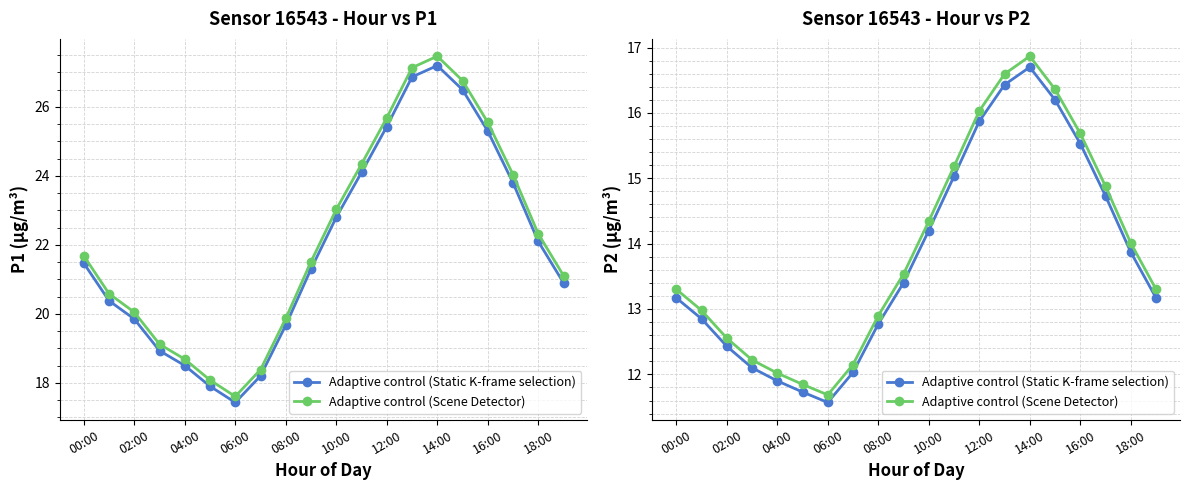

Which series has the largest total across all categories?

P1 (Series B)